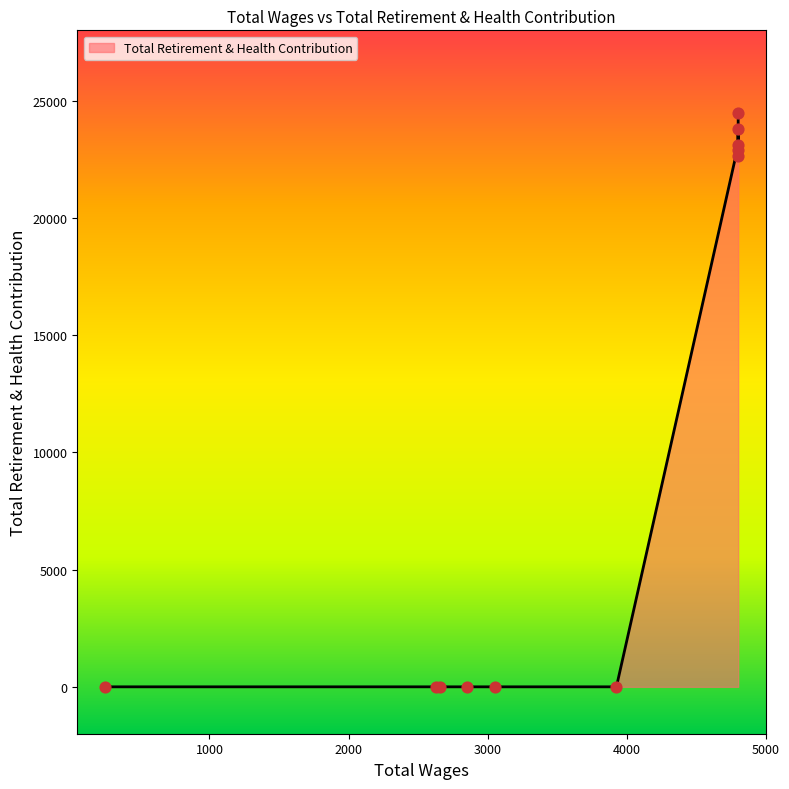

What is the change in value from 4800.0 to 250.0?

-22896